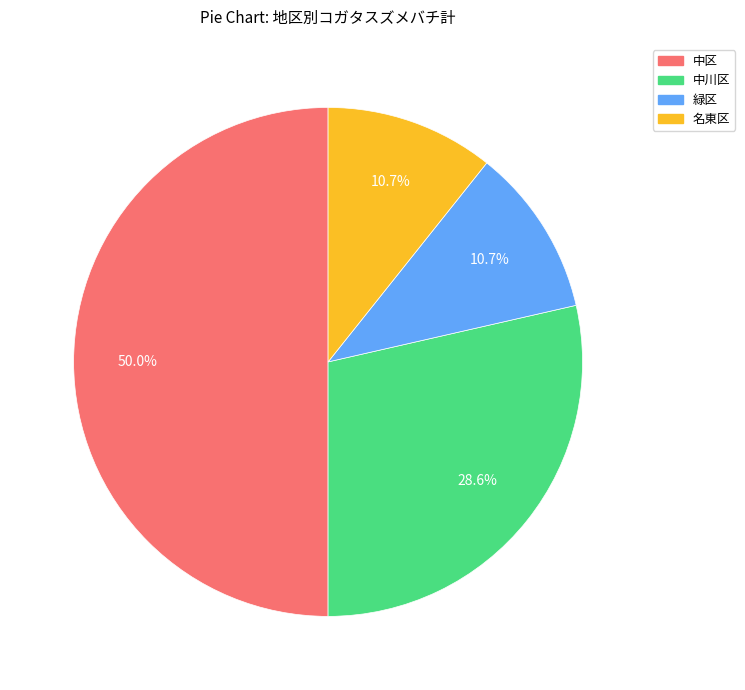

What portion of the pie excludes 中区?

50.0%